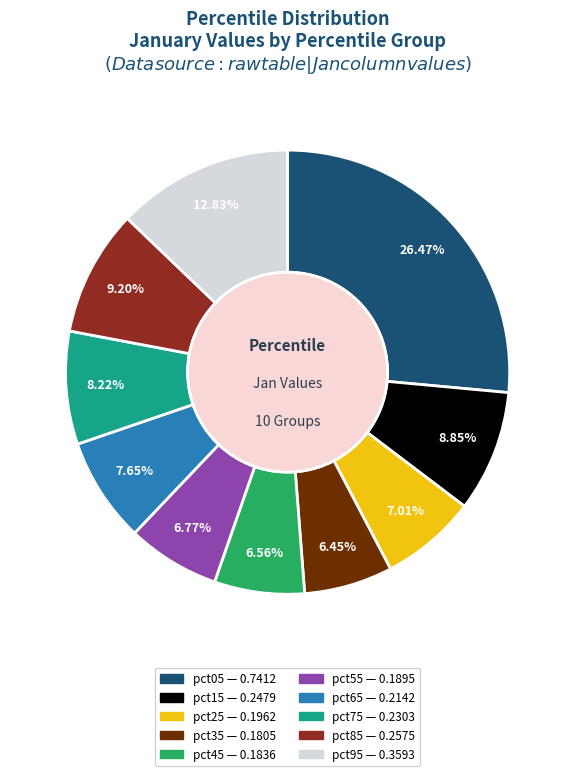

The pct25 slice represents 7% of the pie. True or false?

True